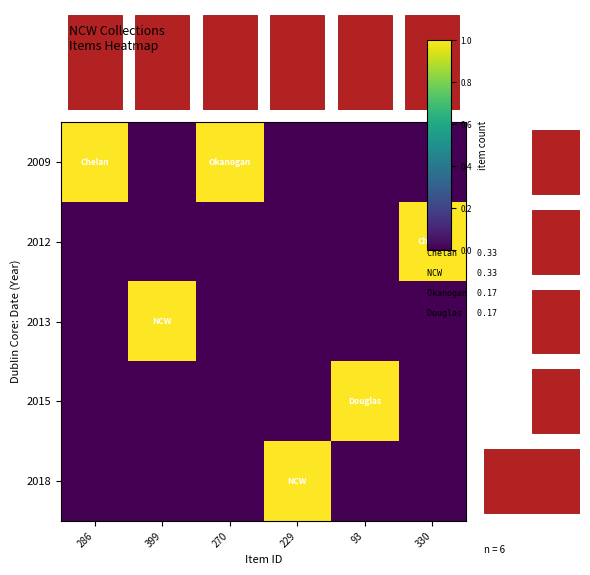

Is it true that 2015 equals -1 at 229?

False